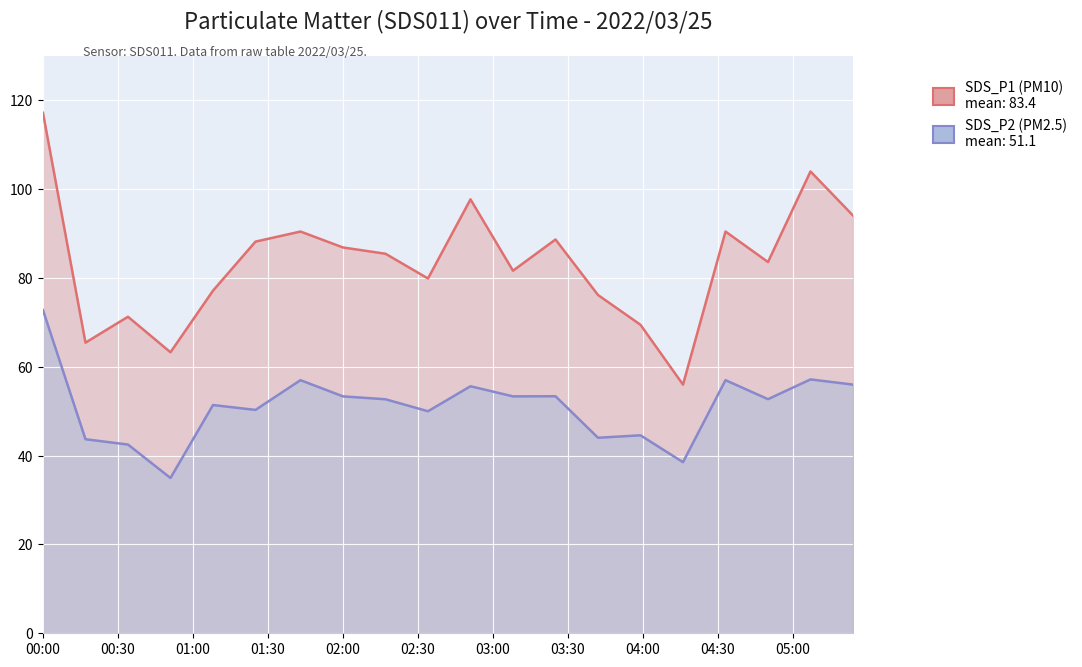

What is the label of the 1st point from the right?

2022/03/25 05:24